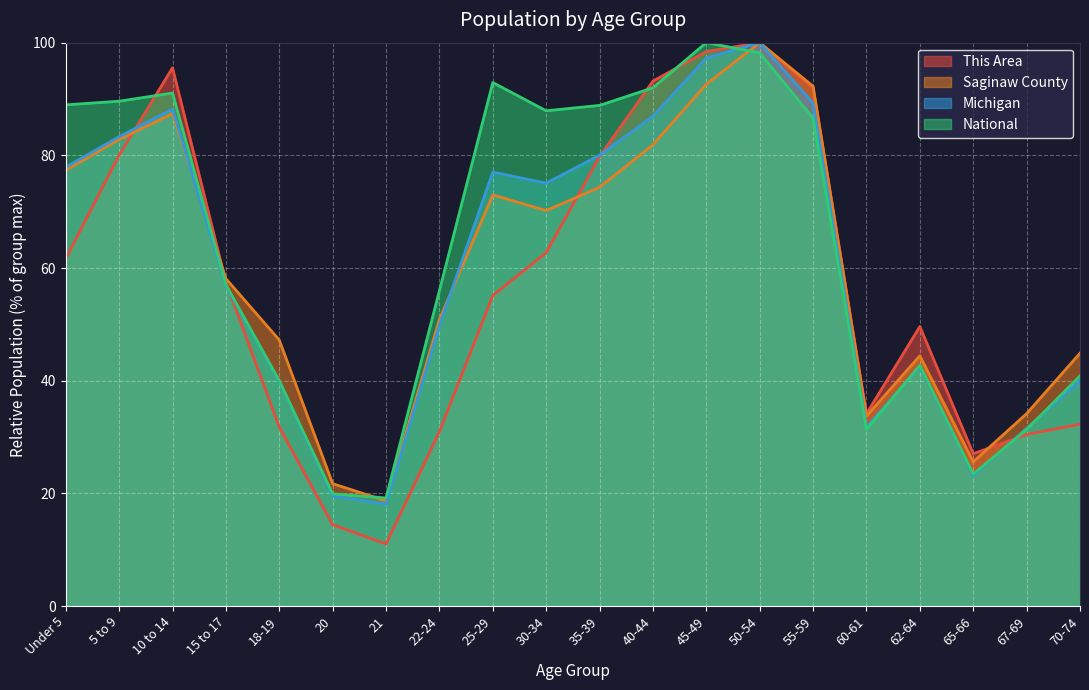

Reading right to left, transcribe all the data shown in this chart.

This Area: 32.3	30.4	27.0	49.6	34.1	91.9	100.0	98.4	93.2	79.8	62.7	55.1	31.0	11.0	14.4	31.8	57.5	95.5	80.1	61.7
Saginaw County: 44.9	34.1	25.6	44.4	33.7	92.3	100.0	92.6	81.9	74.3	70.2	73.0	50.9	18.7	21.7	47.2	58.1	87.4	82.8	77.4
Michigan: 40.0	31.5	23.2	42.6	31.8	89.3	100.0	97.3	86.9	80.0	75.1	77.0	49.8	18.1	19.5	39.8	56.8	88.2	83.3	77.9
National: 40.9	31.3	23.4	42.7	31.3	86.6	98.2	100.0	92.0	88.9	87.9	92.9	56.0	19.2	19.9	40.0	57.0	91.1	89.6	89.0